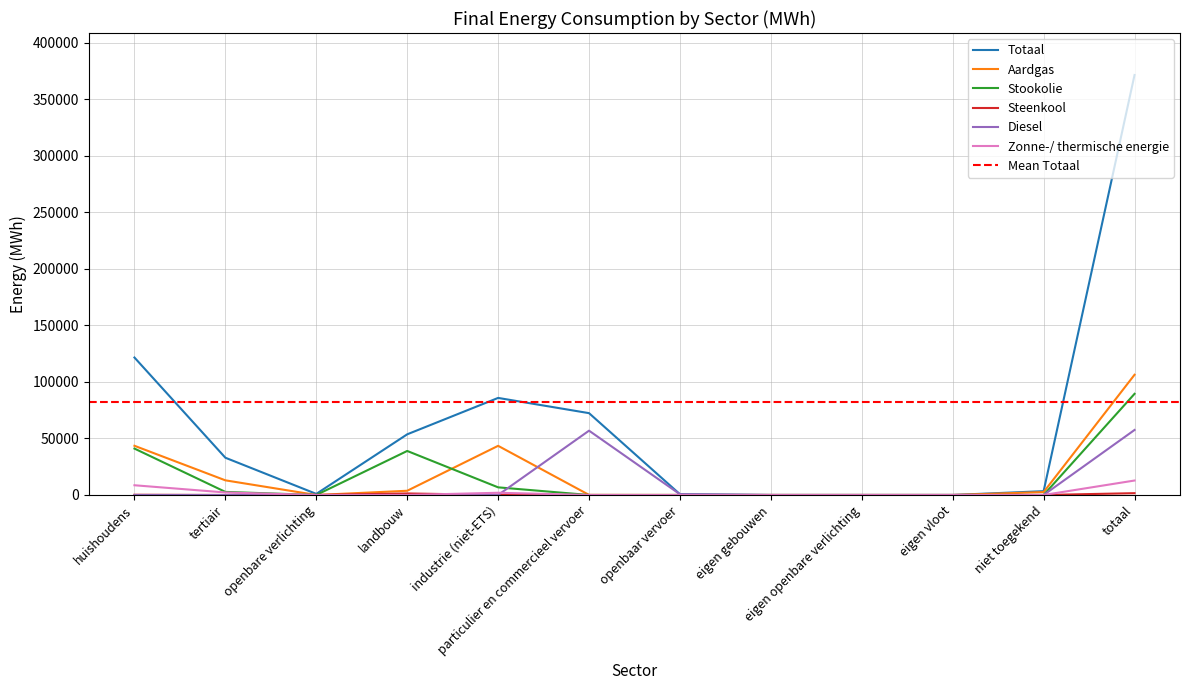

Which series has the widest spread of values?

Totaal